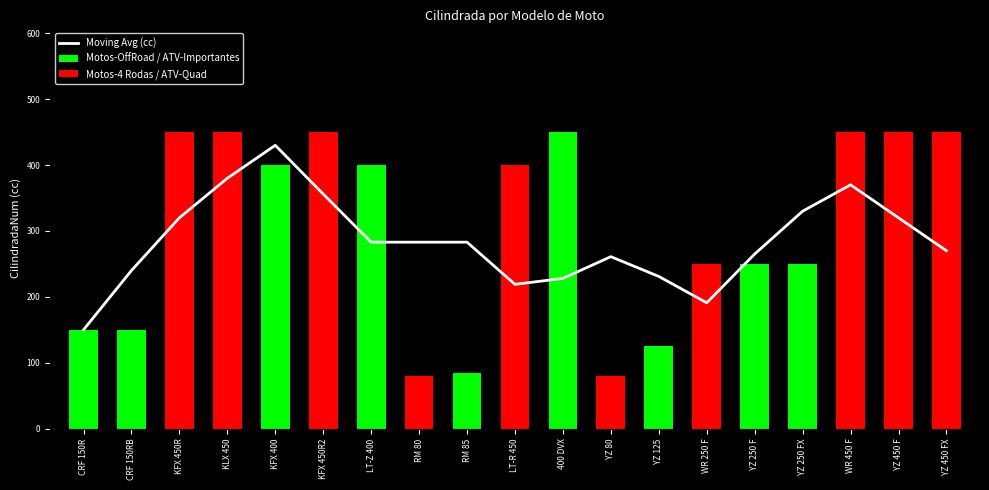

Between YZ 450 F and KFX 450R, which is larger?

YZ 450 F